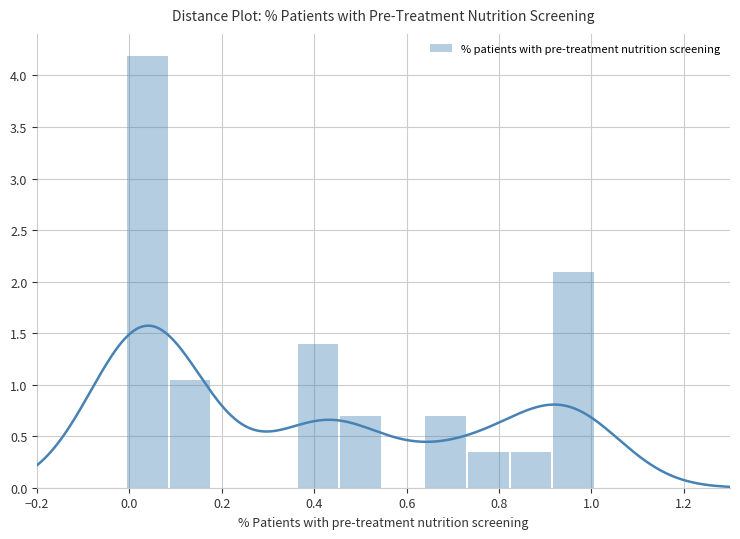

What is the difference between the maximum and minimum values?

4.2